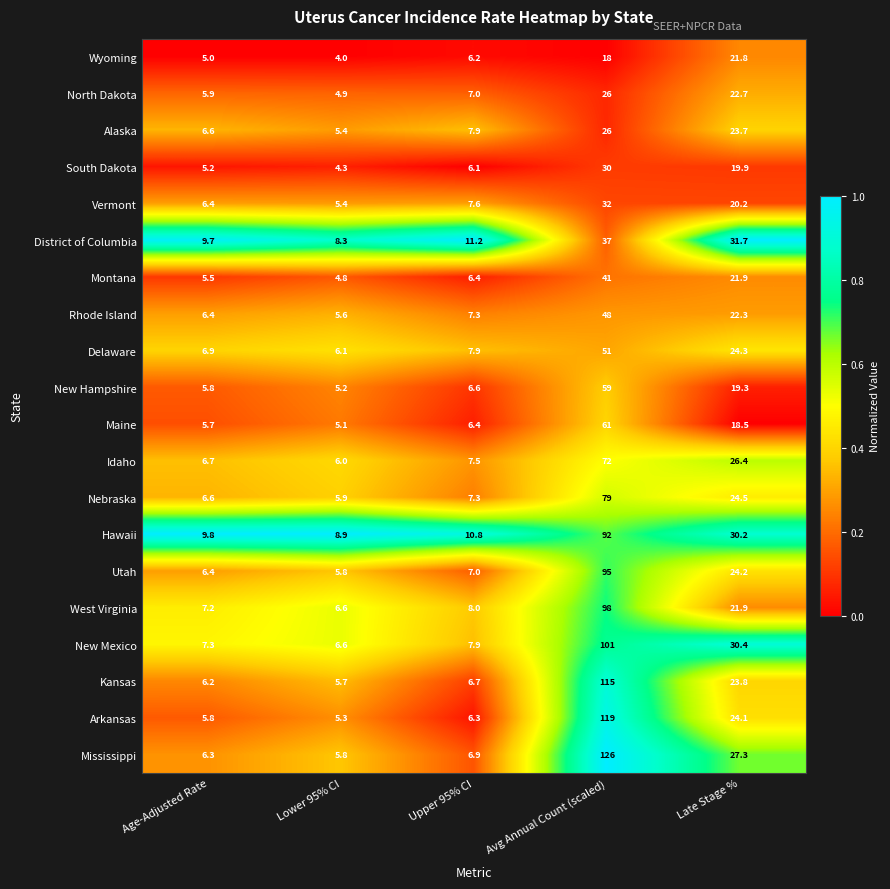

Rank the categories by Idaho value from highest to lowest.

Avg Annual Count (scaled), Late Stage %, Upper 95% CI, Age-Adjusted Rate, Lower 95% CI